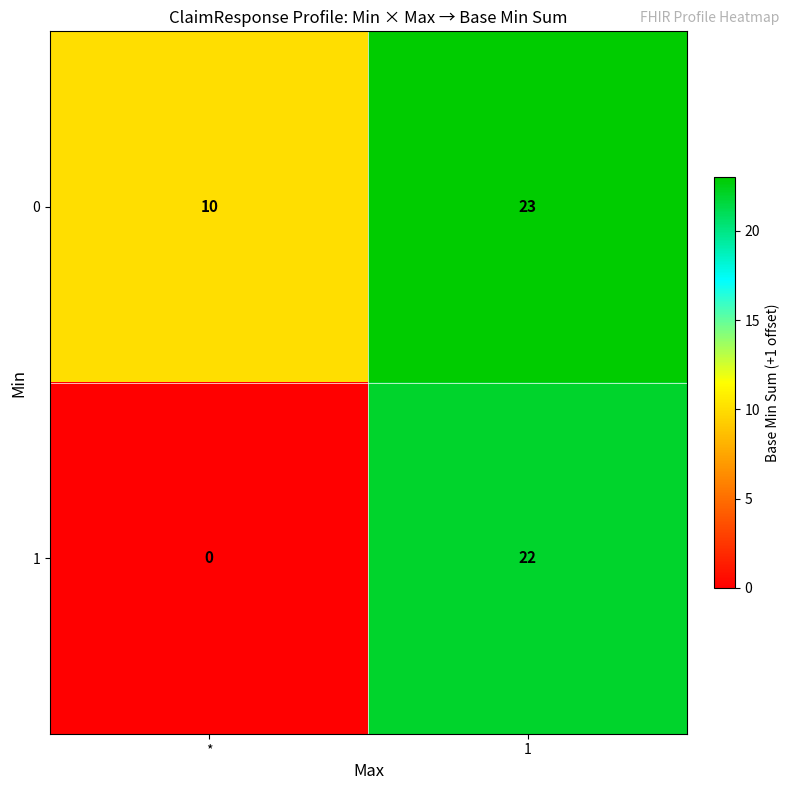

What is the maximum value shown in the chart?

23